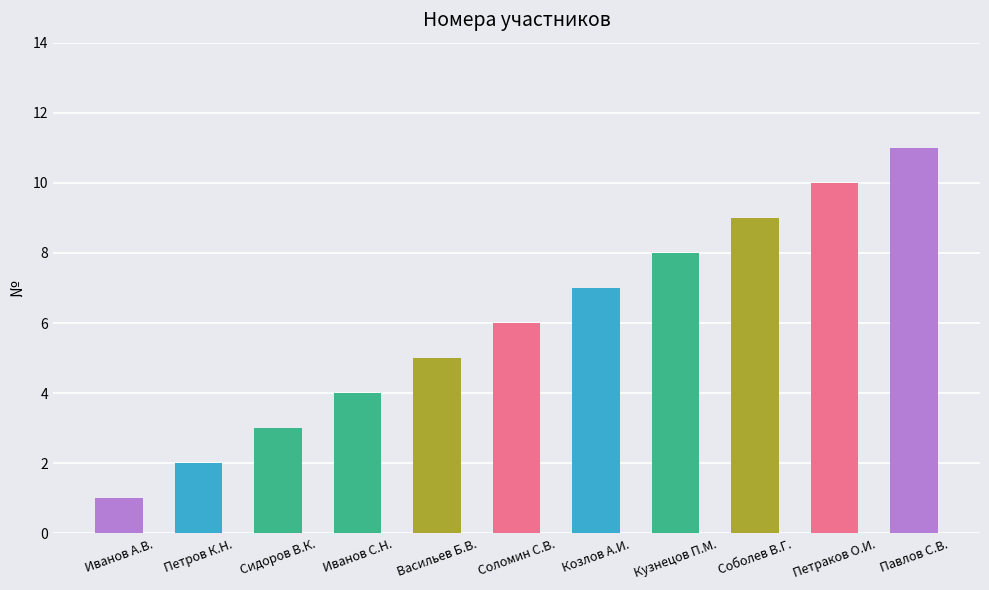

How many series are shown in this chart?

1